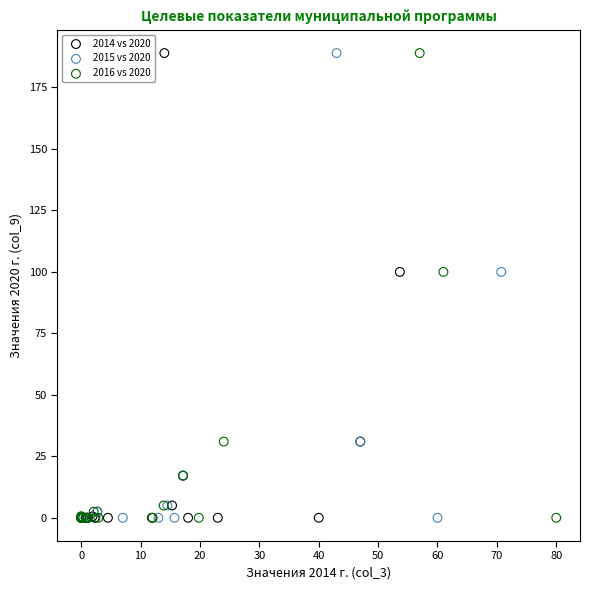

What are all the series names shown in the legend?

2014 vs 2020, 2015 vs 2020, 2016 vs 2020